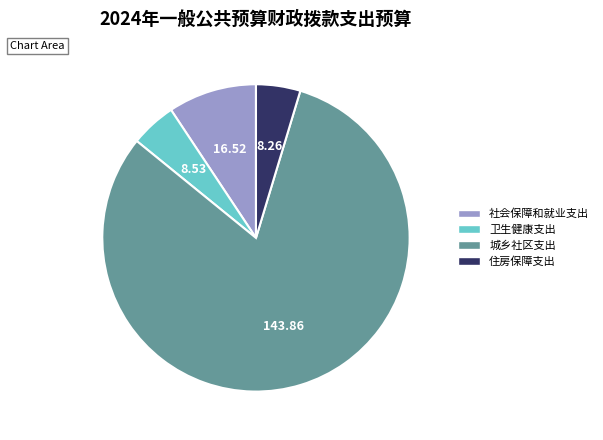

How many segments does this pie chart have?

4